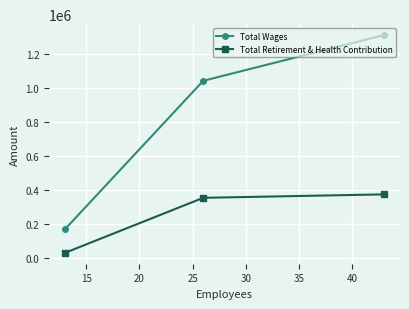

Which series has the widest spread of values?

Total Wages